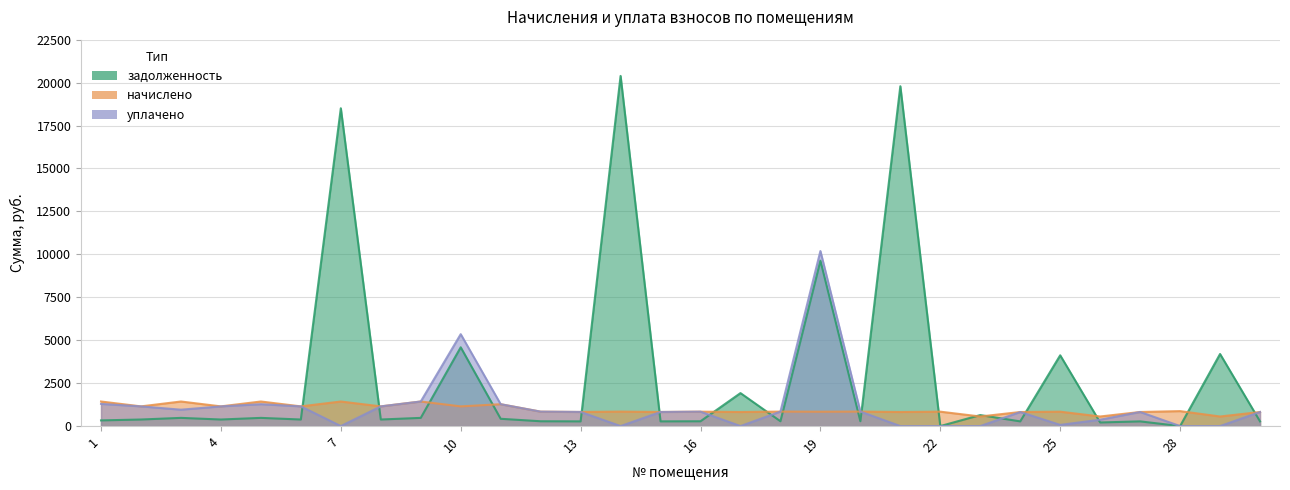

What is the average value of the задолженность series?

3006.7